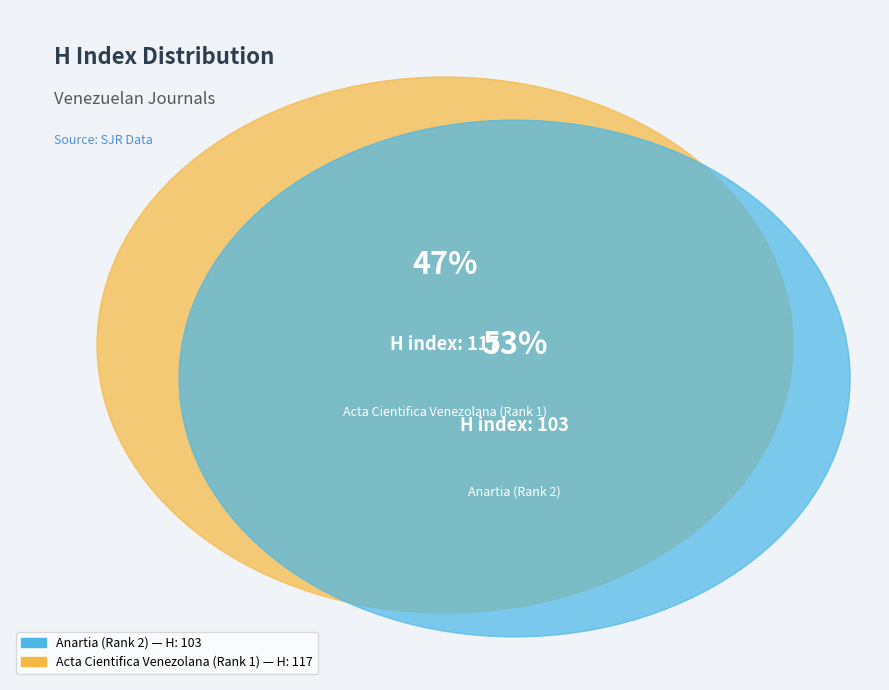

To the nearest percent, what is the combined percentage of Anartia (Rank 2) and Acta Cientifica Venezolana (Rank 1)?

100%